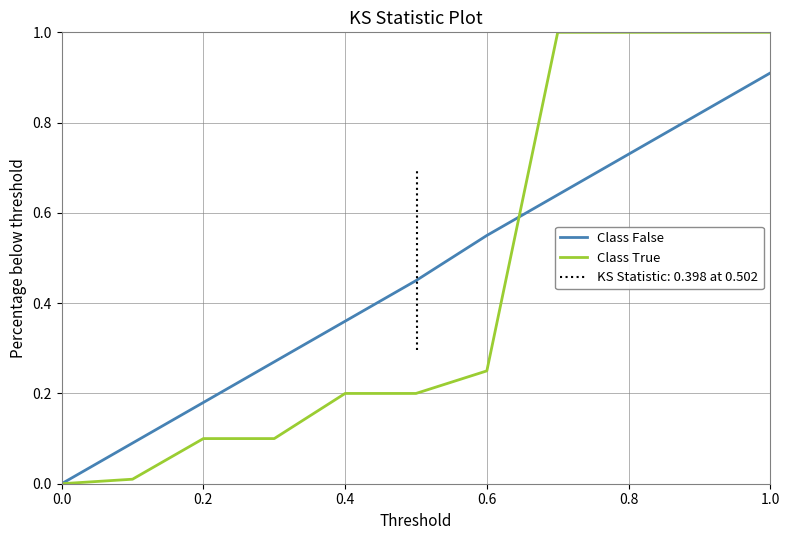

How many times do Class True and Class False cross each other?

1